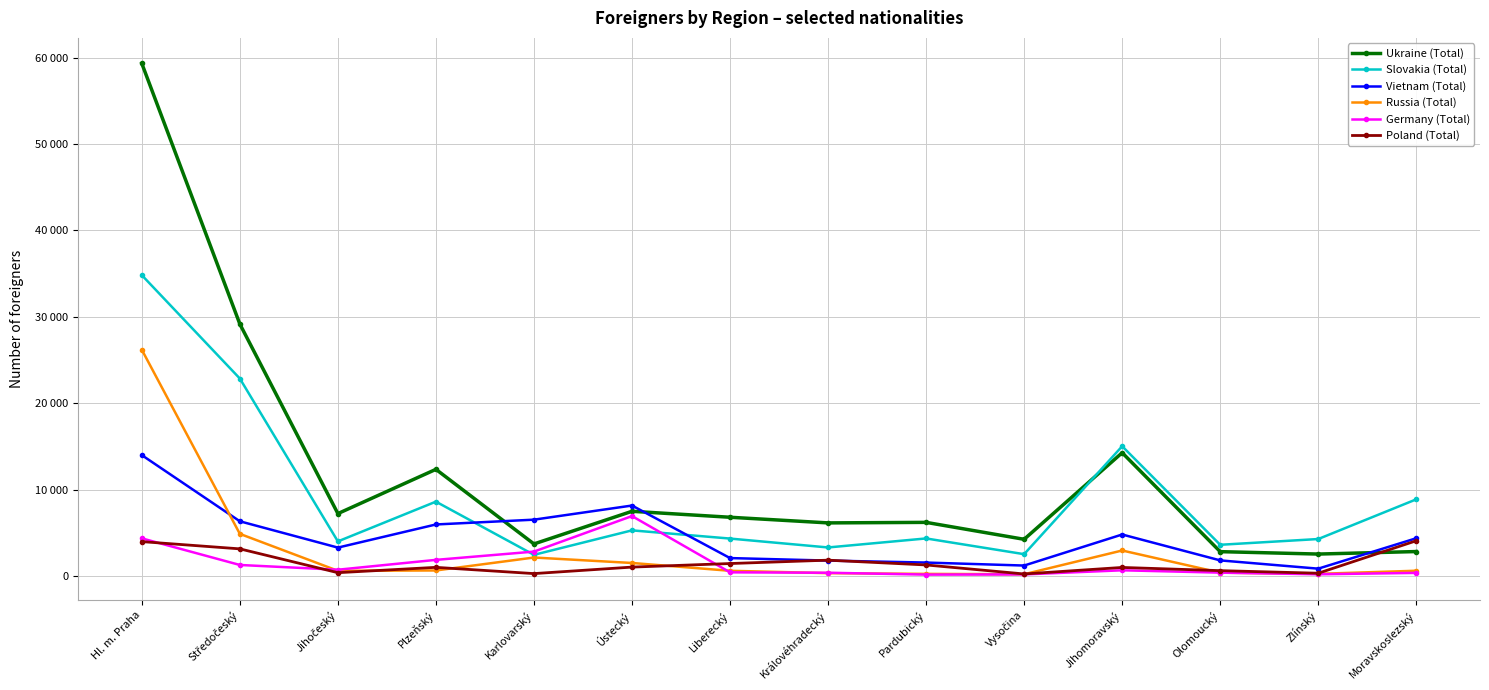

List the labels in order of Vietnam (Total) value, largest first.

Hl. m. Praha, Ústecký, Karlovarský, Středočeský, Plzeňský, Jihomoravský, Moravskoslezský, Jihočeský, Liberecký, Olomoucký, Královéhradecký, Pardubický, Vysočina, Zlínský